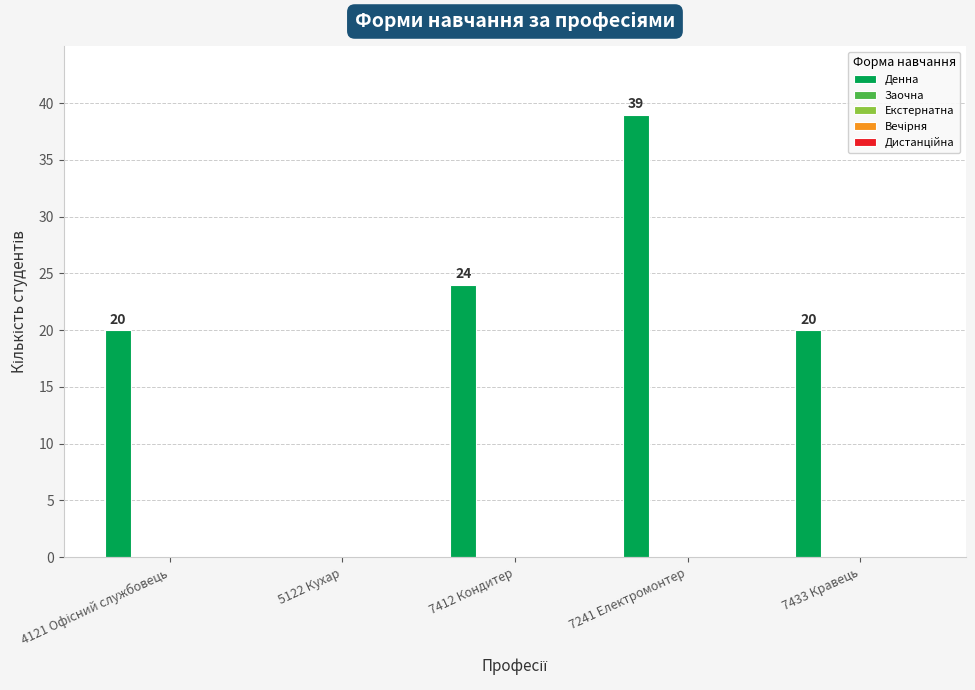

Are the bars horizontal?

No